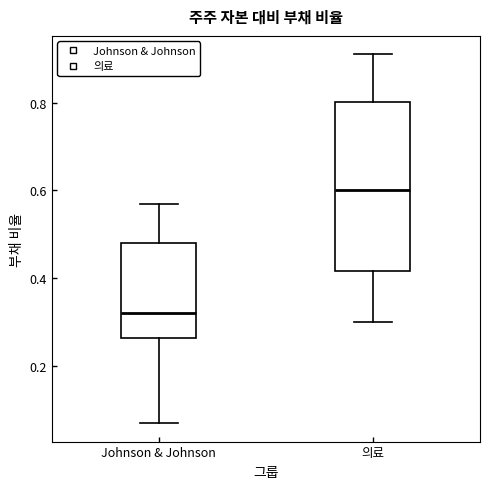

Comparing the boxes themselves (not the whiskers), which one is the tallest?

의료